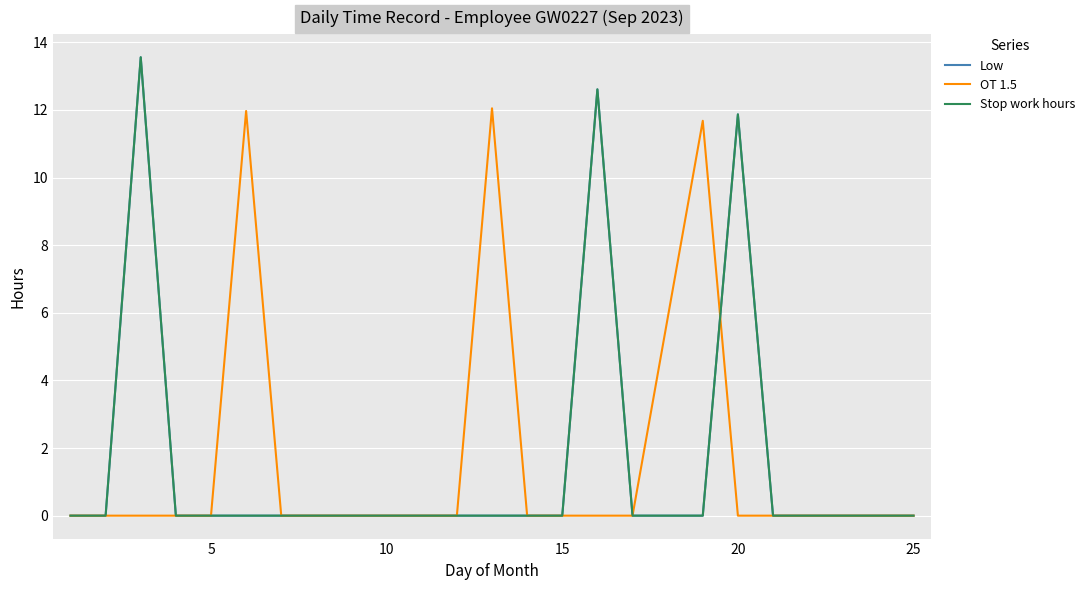

Does the chart display data point markers on the line(s)?

No